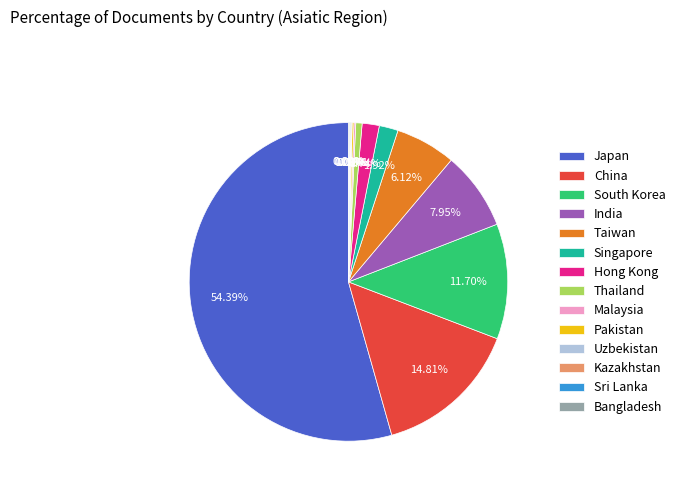

Combined, what portion of the pie is Hong Kong and Singapore?

3.7%